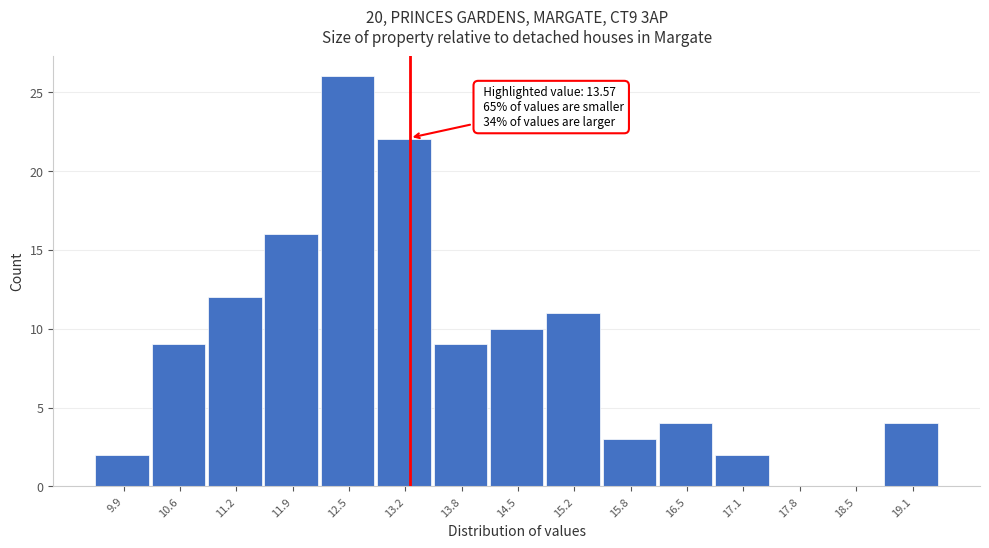

Reading left to right, what are all the values shown in this chart?

9.9=2	10.6=9	11.2=12	11.9=16	12.5=26	13.2=22	13.8=9	14.5=10	15.2=11	15.8=3	16.5=4	17.1=2	17.8=0	18.5=0	19.1=4